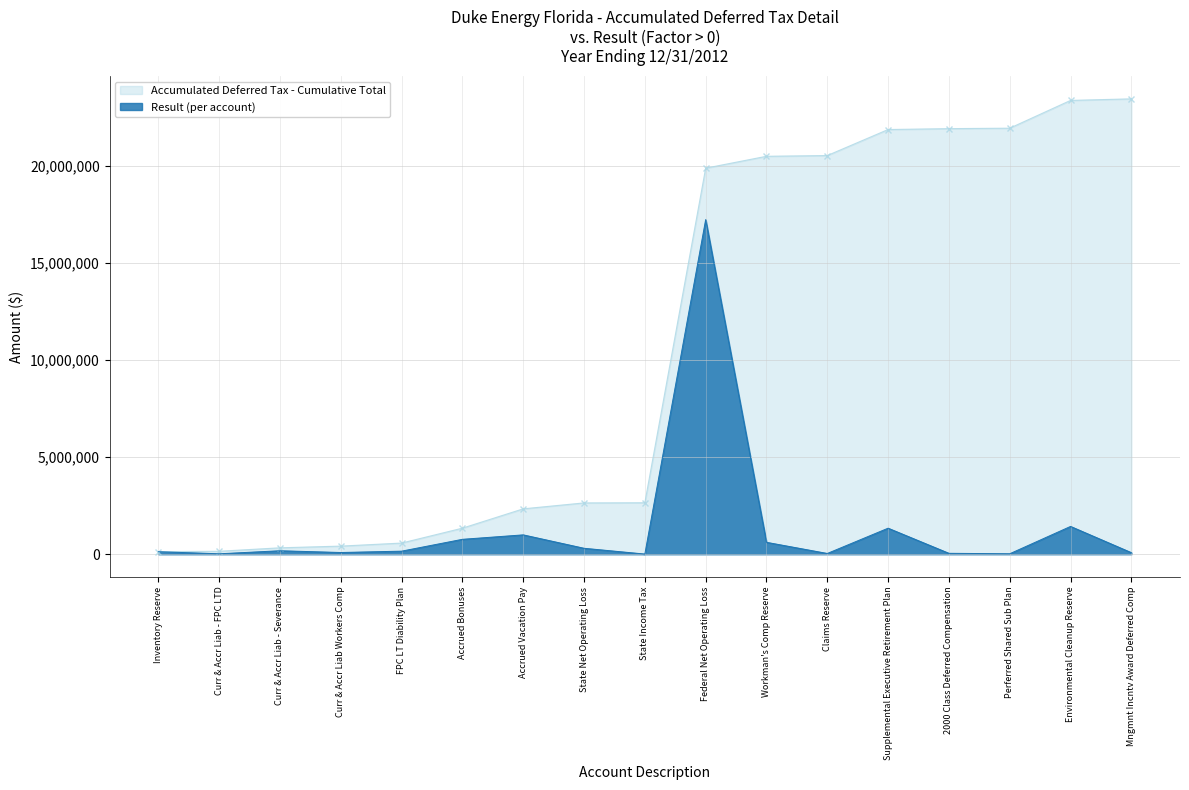

What is the average value?

1378624.5